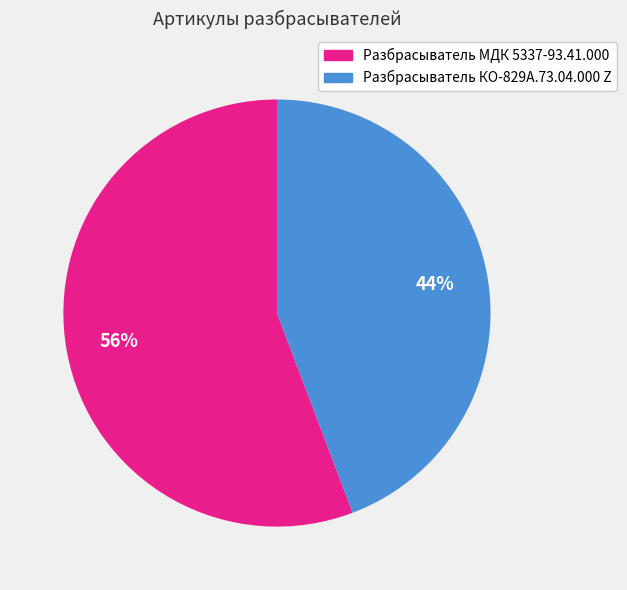

What is the majority slice?

Разбрасыватель МДК 5337-93.41.000